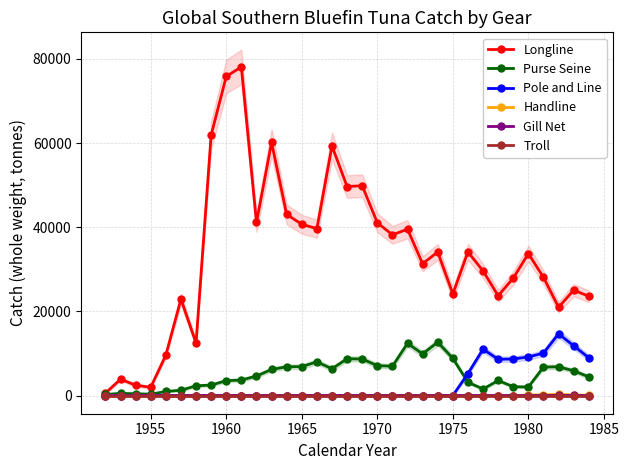

True or false: Purse Seine has a value of 6876.0 at 1965.

True